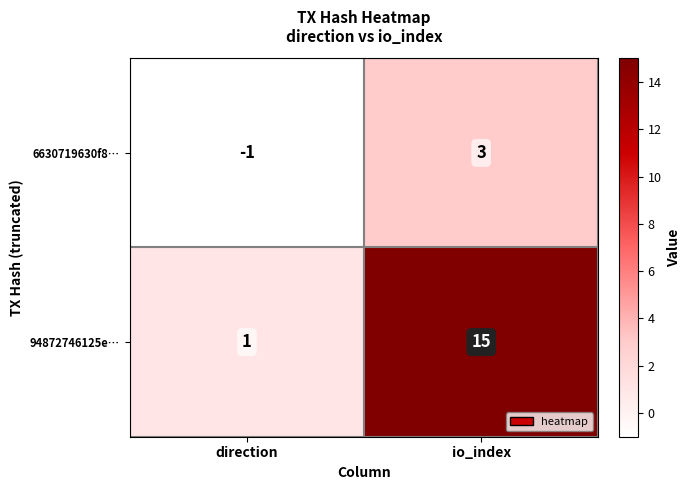

Count the number of data series in this chart.

2